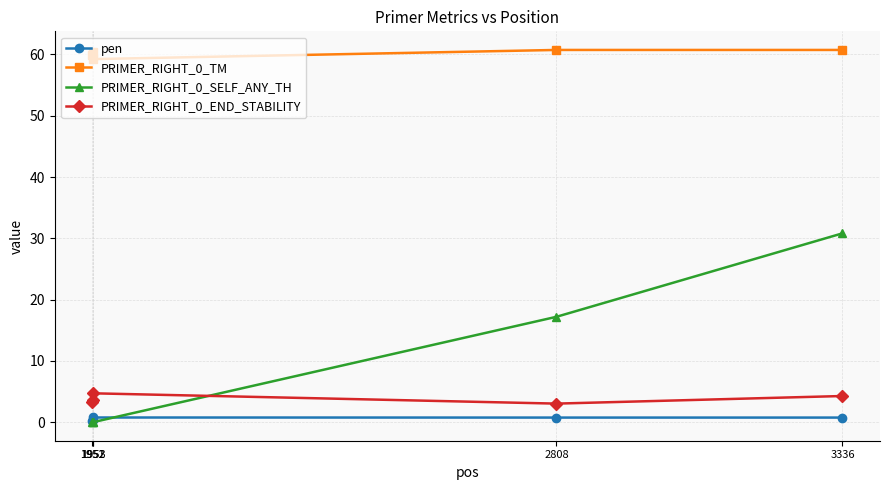

What is the highest value of the PRIMER_RIGHT_0_TM series?

60.7